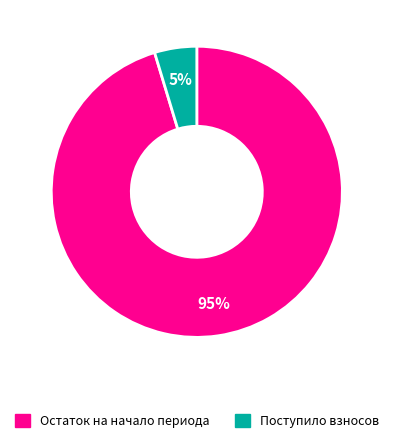

To the nearest percent, what is the average slice percentage?

50%